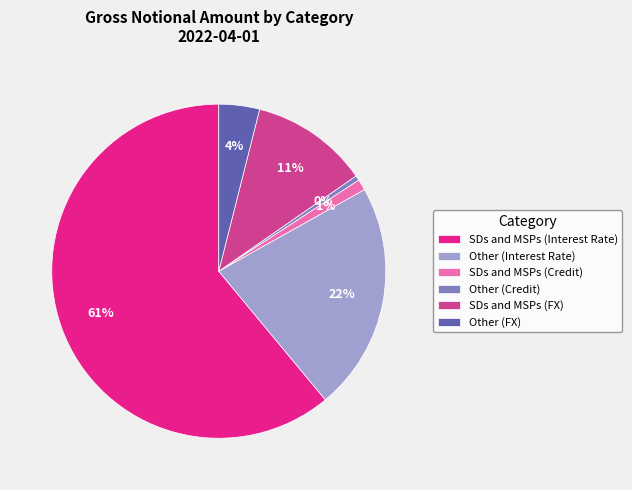

To the nearest percent, what is the combined percentage of SDs and MSPs (Credit) and Other (Interest Rate)?

23%